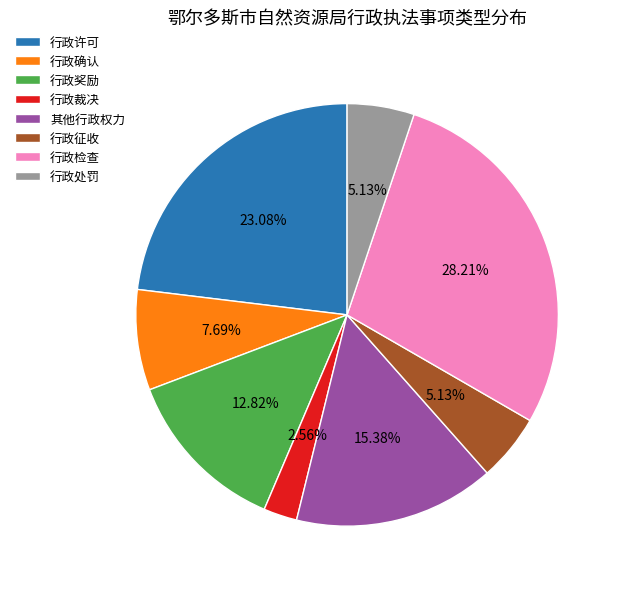

Is there a majority slice in this chart?

No